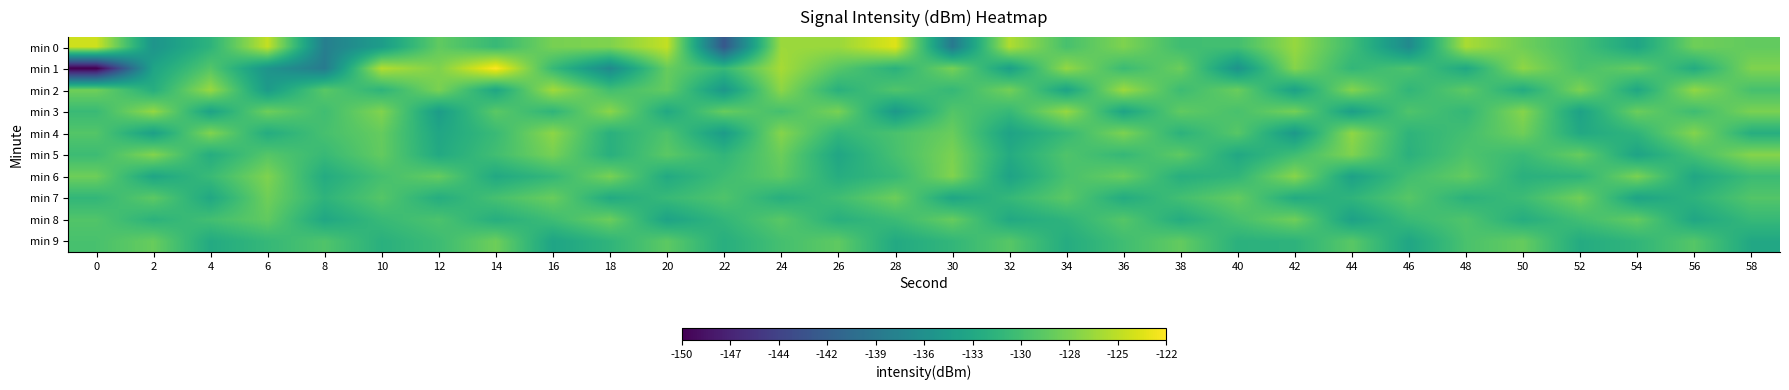

Reading right to left, what are all the values shown in this chart?

min 0: 58=-128.7	56=-128.1	54=-133.5	52=-130.3	50=-128.1	48=-125.6	46=-136.6	44=-130.6	42=-126.4	40=-130.4	38=-130.6	36=-127.4	34=-130.1	32=-125.4	30=-138.5	28=-123.5	26=-126.2	24=-126.2	22=-142.3	20=-124.6	18=-127.4	16=-127.8	14=-131.1	12=-128.8	10=-134.5	8=-138.0	6=-124.6	4=-131.9	2=-135.5	0=-124.1
min 1: 58=-127.4	56=-132.8	54=-128.6	52=-130.1	50=-126.7	48=-133.2	46=-129.8	44=-131.5	42=-127.1	40=-135.6	38=-128.3	36=-130.9	34=-126.5	32=-134.2	30=-127.8	28=-132.1	26=-129.3	24=-125.7	22=-131.2	20=-128.5	18=-136.7	16=-131.2	14=-122.0	12=-127.4	10=-125.2	8=-138.4	6=-135.5	4=-129.4	2=-133.6	0=-150.4
min 2: 58=-130.2	56=-126.6	54=-133.3	52=-127.5	50=-132.8	48=-129.0	46=-131.6	44=-127.2	42=-134.0	40=-128.4	38=-130.8	36=-126.1	34=-133.7	32=-127.9	30=-131.3	28=-129.6	26=-132.2	24=-126.8	22=-135.1	20=-128.7	18=-130.5	16=-125.9	14=-133.4	12=-127.6	10=-131.8	8=-129.2	6=-134.7	4=-126.3	2=-132.5	0=-128.1
min 3: 58=-127.6	56=-130.7	54=-128.3	52=-133.9	50=-127.1	48=-131.4	46=-129.7	44=-134.2	42=-127.9	40=-130.1	38=-128.8	36=-133.6	34=-126.4	32=-131.2	30=-129.5	28=-134.9	26=-127.7	24=-130.3	22=-128.5	20=-133.1	18=-126.9	16=-131.7	14=-129.1	12=-134.5	10=-127.3	8=-130.6	6=-128.2	4=-133.8	2=-126.5	0=-131.0
min 4: 58=-132.5	56=-127.2	54=-131.7	52=-133.1	50=-128.1	48=-130.4	46=-131.8	44=-126.7	42=-134.9	40=-129.3	38=-132.0	36=-127.5	34=-131.2	32=-133.8	30=-128.4	28=-130.0	26=-131.5	24=-127.1	22=-134.6	20=-129.8	18=-132.2	16=-126.8	14=-131.0	12=-133.4	10=-128.6	8=-130.2	6=-132.7	4=-127.3	2=-134.1	0=-129.5
min 5: 58=-127.1	56=-130.3	54=-133.7	52=-128.5	50=-131.0	48=-129.8	46=-132.1	44=-127.4	42=-130.6	40=-133.2	38=-128.9	36=-131.3	34=-129.7	32=-132.8	30=-127.6	28=-130.2	26=-133.4	24=-128.3	22=-131.6	20=-129.1	18=-132.3	16=-127.8	14=-130.5	12=-133.0	10=-128.7	8=-131.1	6=-129.4	4=-132.6	2=-127.2	0=-130.8
min 6: 58=-130.9	56=-133.3	54=-127.6	52=-131.8	50=-132.2	48=-128.7	46=-130.5	44=-134.0	42=-127.0	40=-131.6	38=-132.4	36=-128.4	34=-130.1	32=-133.8	30=-127.3	28=-131.2	26=-132.6	24=-128.9	22=-130.7	20=-133.0	18=-127.7	16=-131.4	14=-133.1	12=-128.6	10=-130.3	8=-132.8	6=-127.4	4=-131.0	2=-133.5	0=-128.2
min 7: 58=-129.5	56=-131.9	54=-133.7	52=-128.0	50=-130.8	48=-132.1	46=-129.3	44=-131.7	42=-132.9	40=-128.6	38=-130.4	36=-132.8	34=-129.1	32=-131.3	30=-133.5	28=-128.2	26=-130.6	24=-132.4	22=-129.7	20=-131.1	18=-133.0	16=-128.4	14=-130.2	12=-132.6	10=-129.4	8=-131.8	6=-128.1	4=-133.2	2=-129.0	0=-131.5
min 8: 58=-131.2	56=-133.4	54=-128.7	52=-130.5	50=-132.6	48=-129.7	46=-131.0	44=-134.0	42=-128.1	40=-130.2	38=-132.7	36=-129.4	34=-131.8	32=-133.1	30=-128.5	28=-130.9	26=-132.3	24=-129.2	22=-131.5	20=-133.8	18=-128.3	16=-130.7	14=-132.5	12=-129.9	10=-131.1	8=-133.3	6=-128.8	4=-130.4	2=-132.0	0=-129.6
min 9: 58=-133.2	56=-129.4	54=-131.6	52=-132.8	50=-128.6	48=-130.0	46=-133.4	44=-129.2	42=-131.9	40=-132.1	38=-128.7	36=-130.6	34=-132.7	32=-129.3	30=-131.5	28=-133.0	26=-128.9	24=-130.3	22=-132.4	20=-129.0	18=-131.7	16=-133.6	14=-128.2	12=-130.8	10=-132.2	8=-129.7	6=-131.3	4=-132.9	2=-128.5	0=-130.1